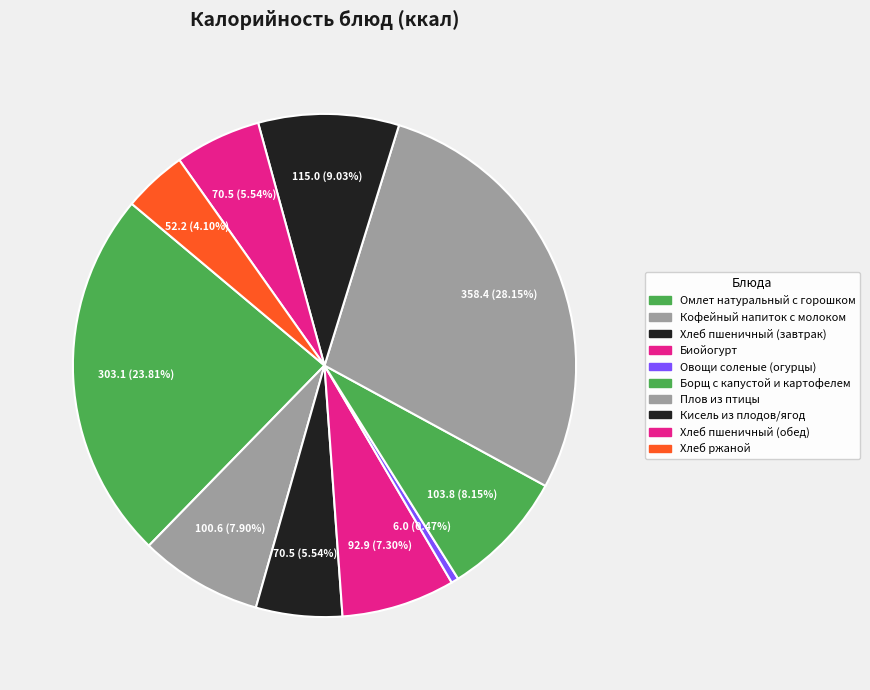

What percentage is the Хлеб ржаной slice, to the nearest percent?

4%